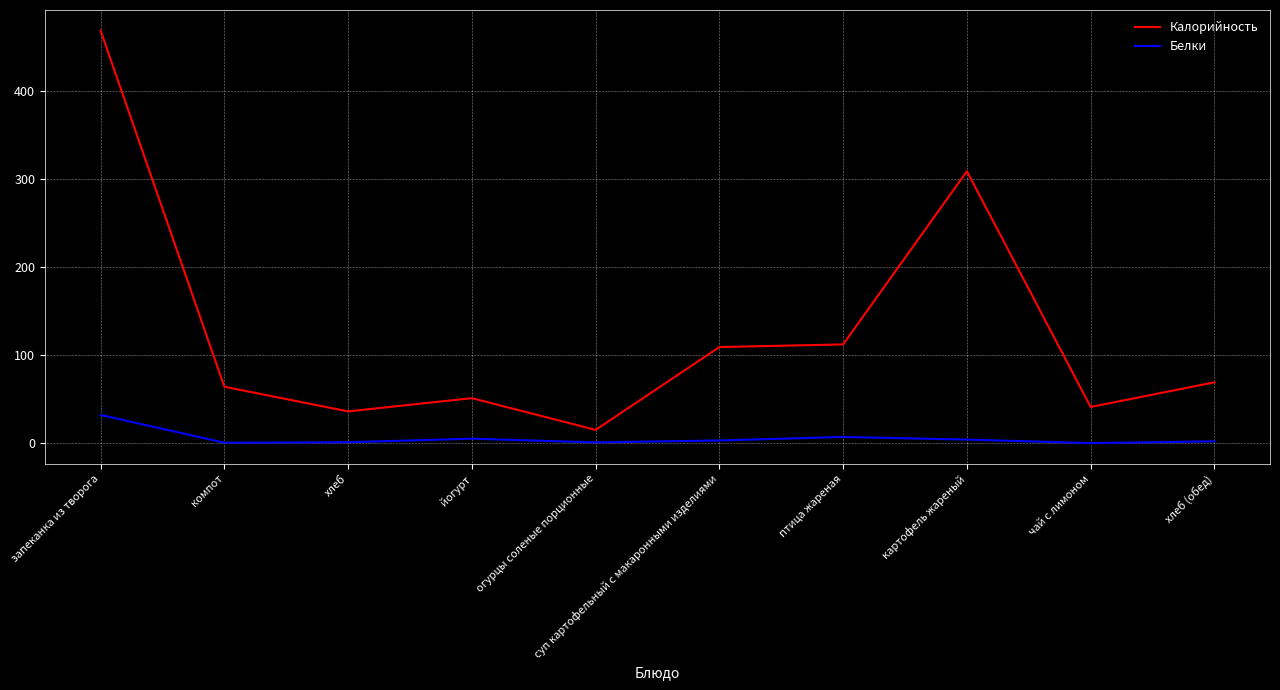

What are all the series names shown in the legend?

Калорийность, Белки